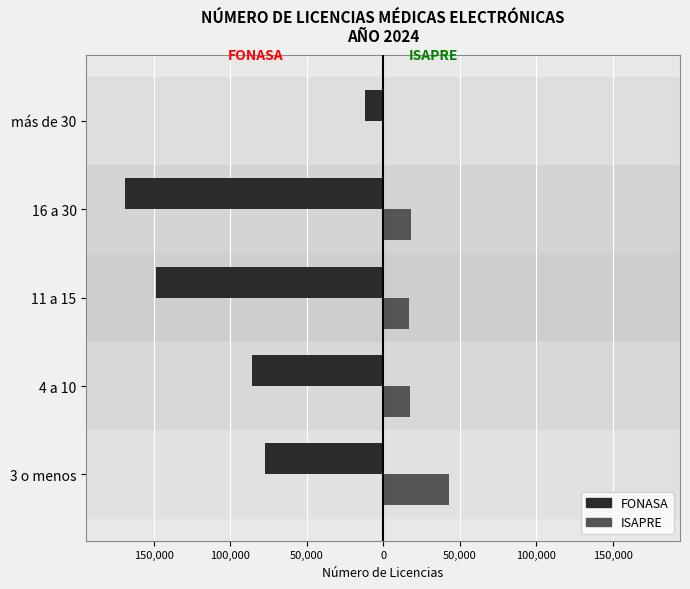

Reading left to right, extract all data points from this chart.

FONASA: -77484	-85466	-148190	-168701	-12151
ISAPRE: 42884	17667	17110	18115	376